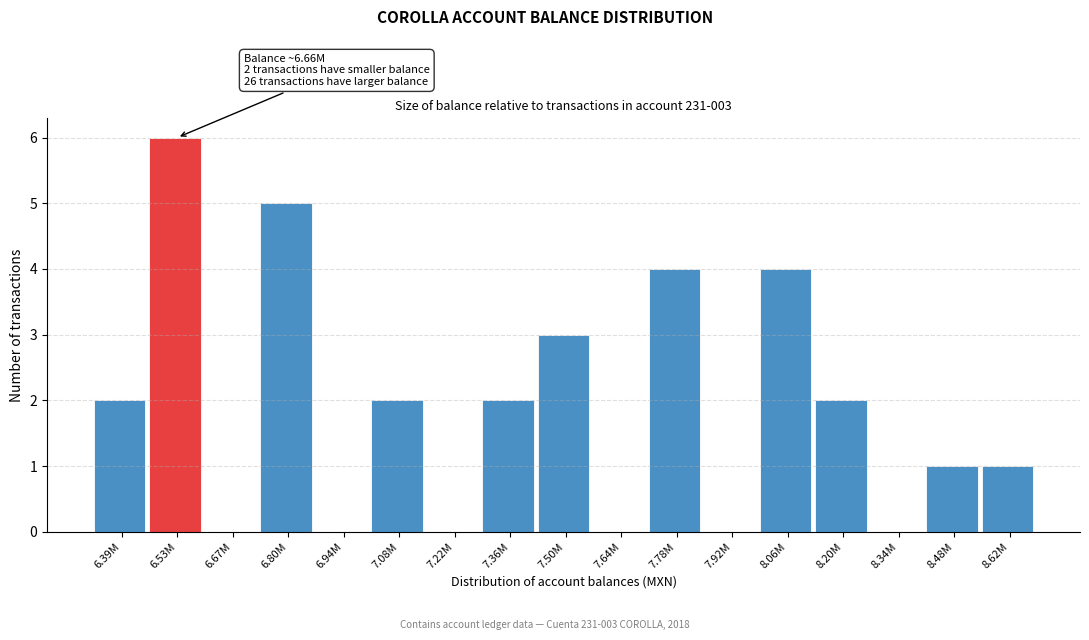

Reading left to right, what are all the values shown in this chart?

6.39M=2	6.53M=6	6.67M=0	6.80M=5	6.94M=0	7.08M=2	7.22M=0	7.36M=2	7.50M=3	7.64M=0	7.78M=4	7.92M=0	8.06M=4	8.20M=2	8.34M=0	8.48M=1	8.62M=1